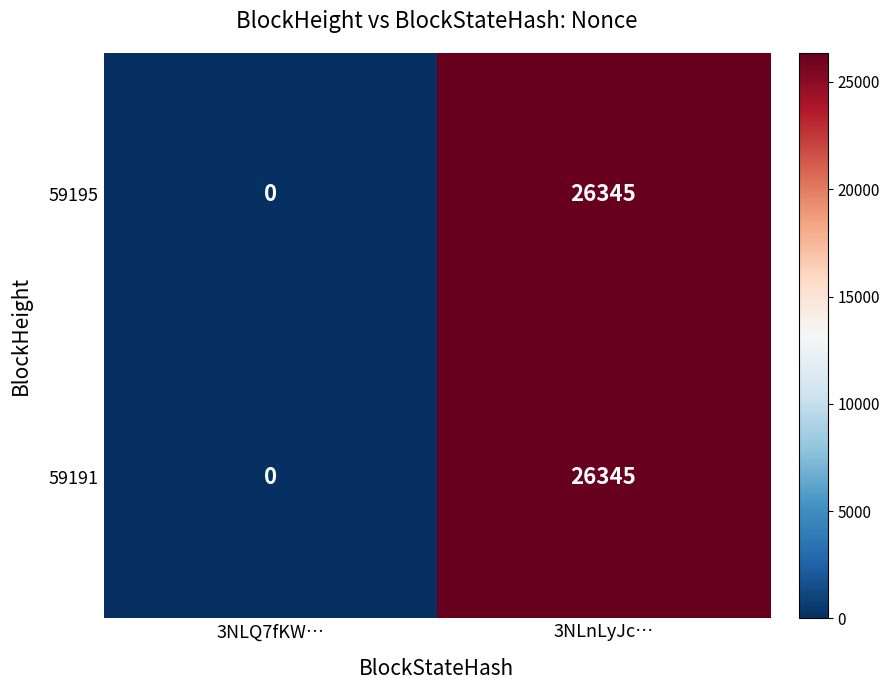

What is the highest value of the 59191 series?

26345